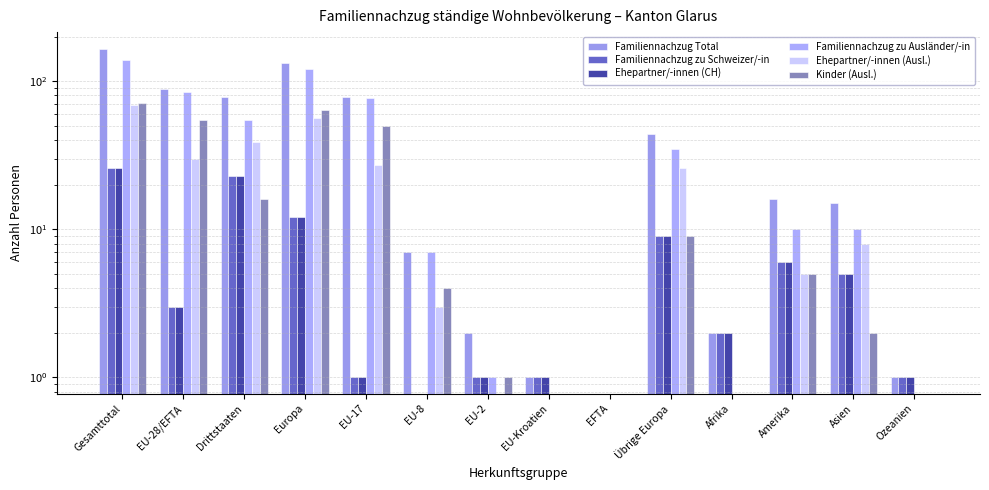

What is the average value of the Kinder (Ausl.) series?

20